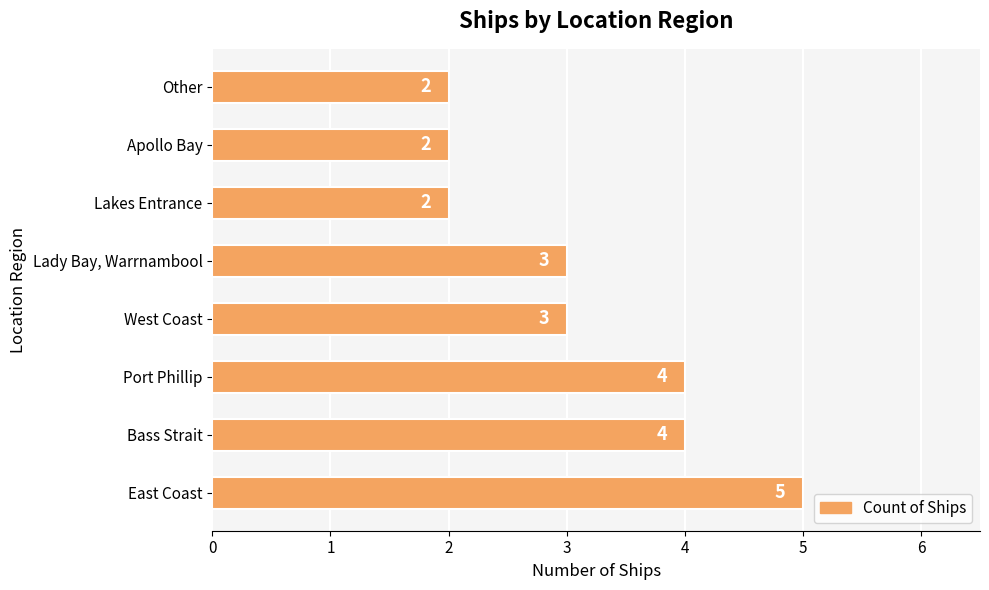

Count the values in the range 2 to 4.

7